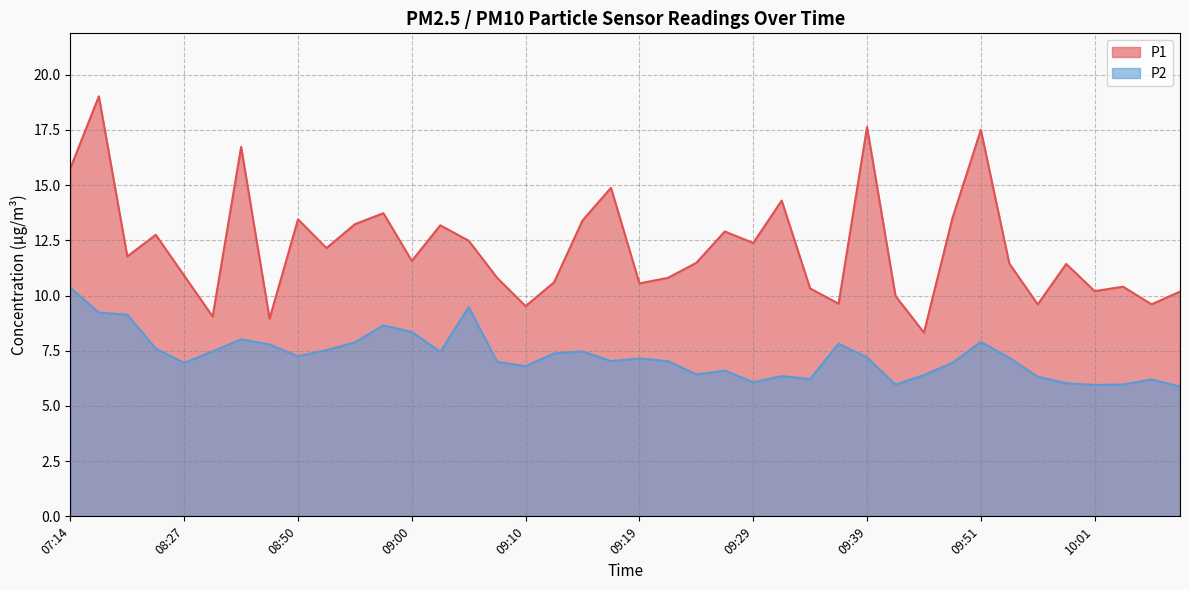

What is the difference between the maximum and minimum values in the P1 series?

10.7